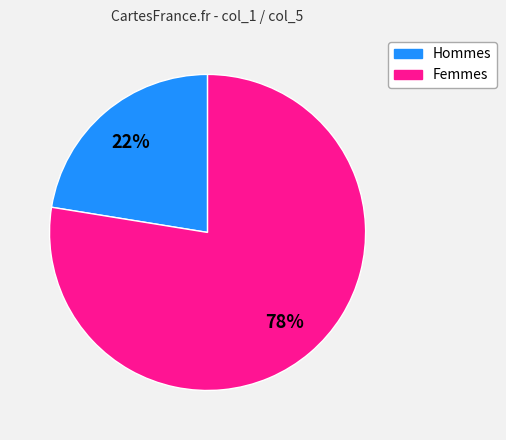

Which category has the smallest portion of the pie?

Hommes